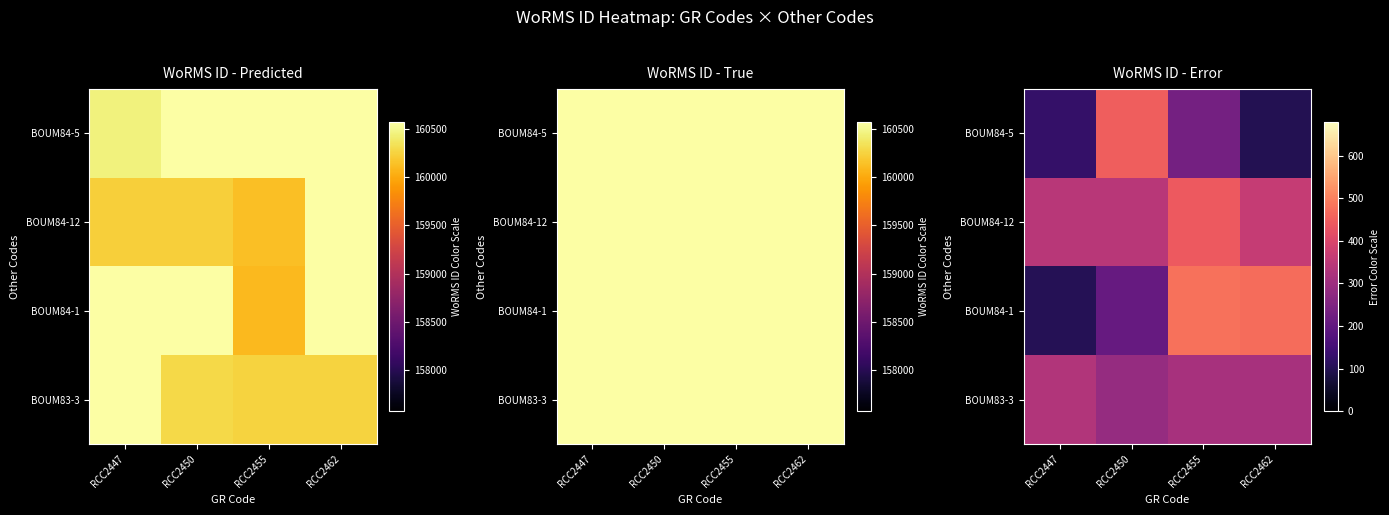

What is the difference between the maximum and minimum values in the BOUM84-12 series?

97.9